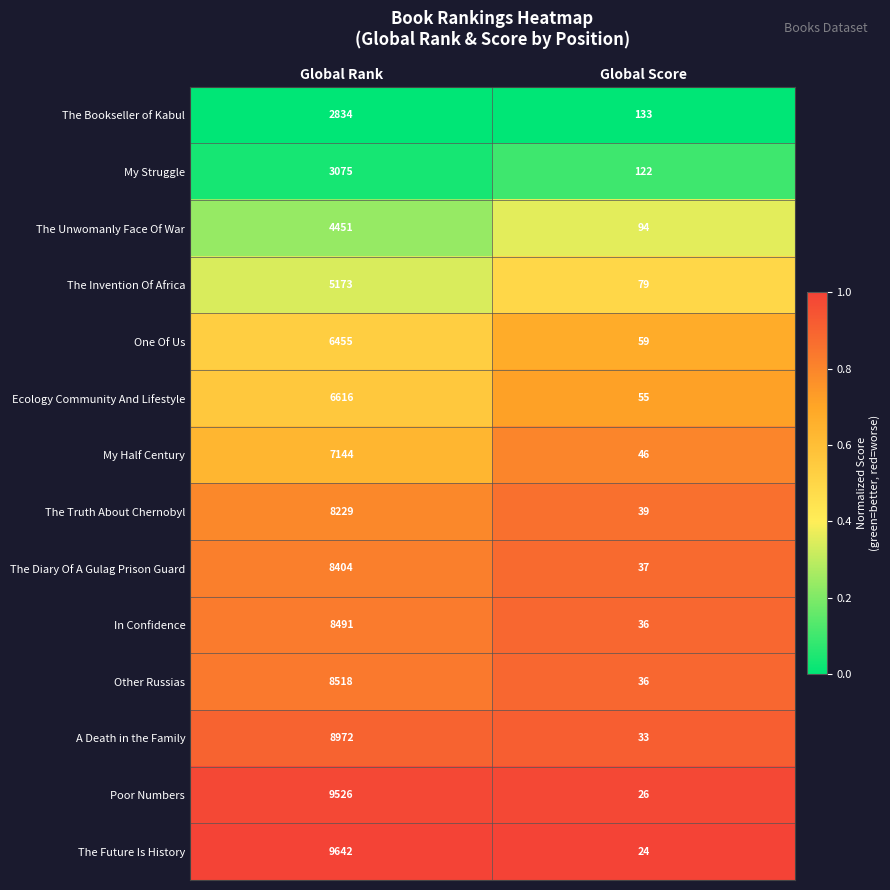

True or false: Other Russias has a value of 15 at Global Score.

False